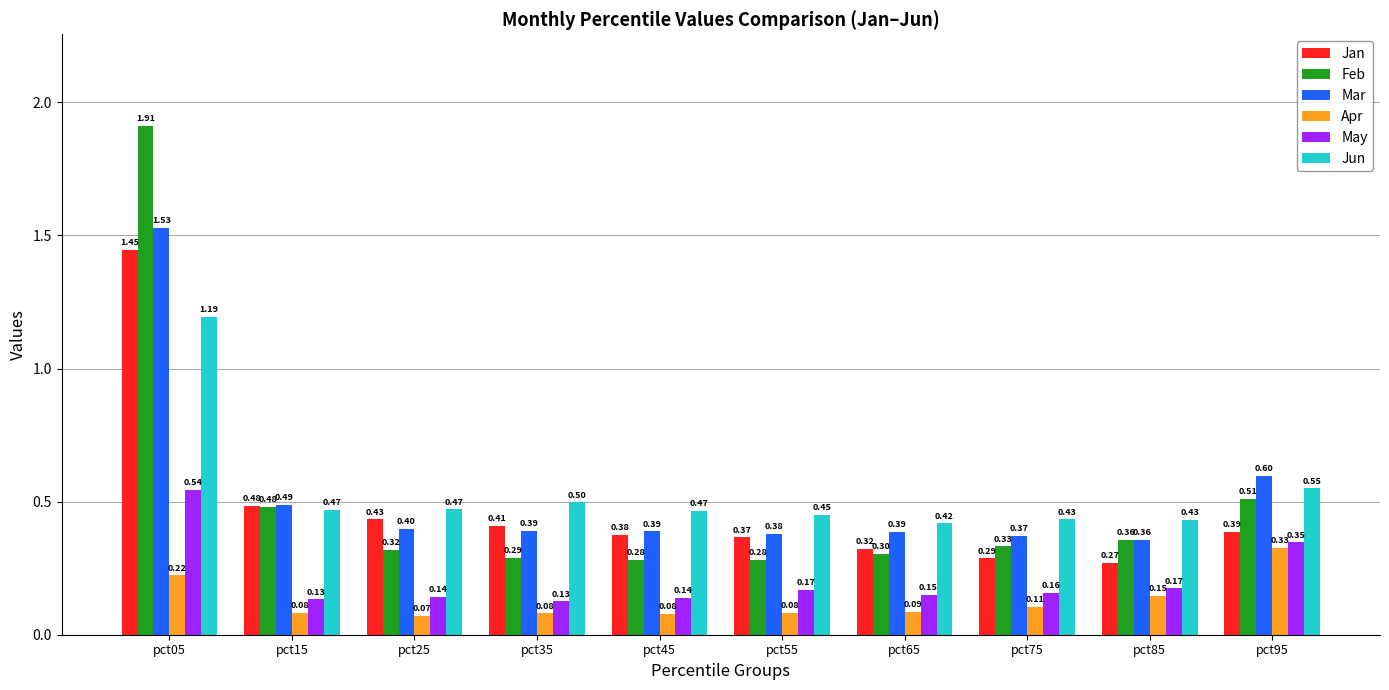

What is the difference between the maximum and minimum values in the May series?

0.4